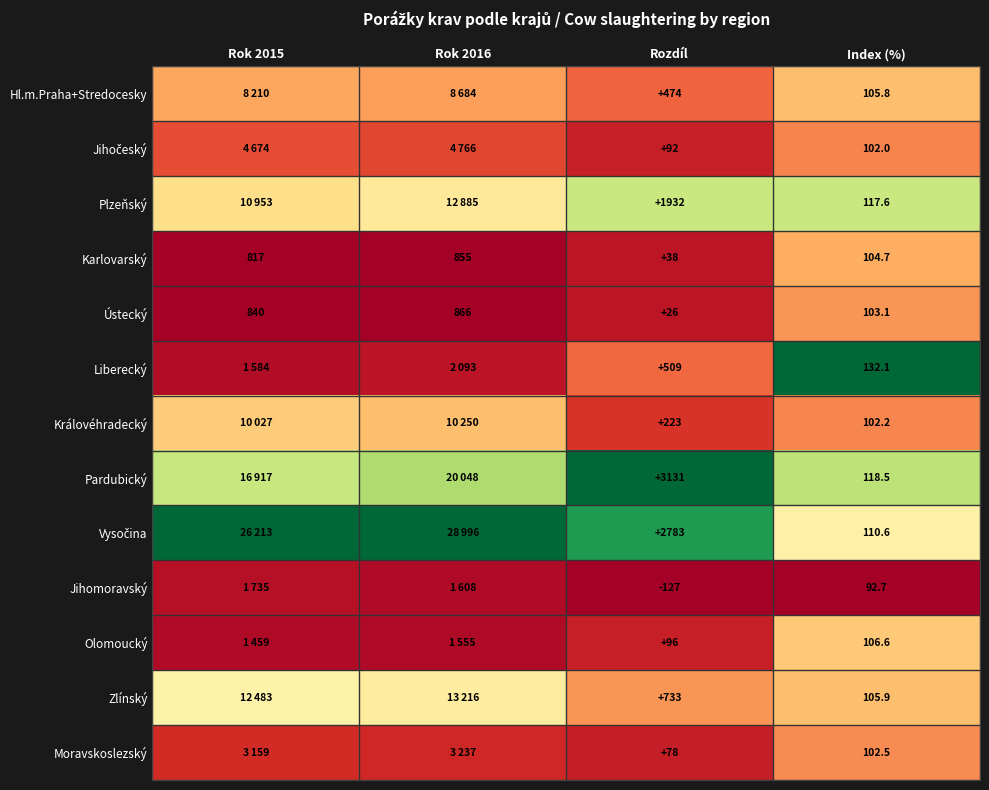

Which series changed the most between Rozdíl and Index (%)?

Pardubický